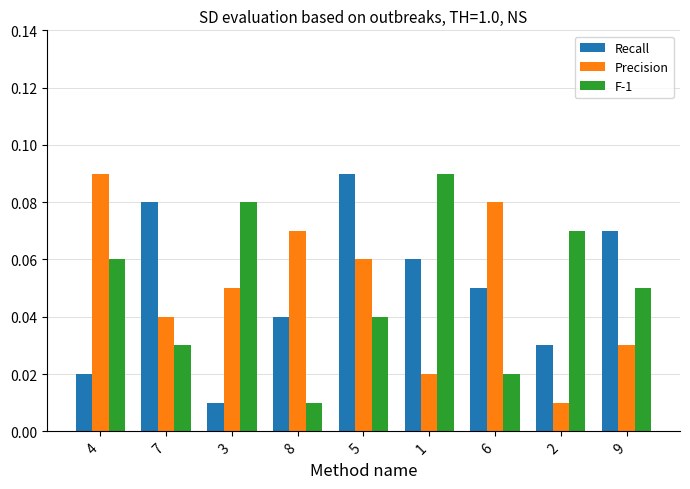

At how many categories does at least one series exceed 0?

9